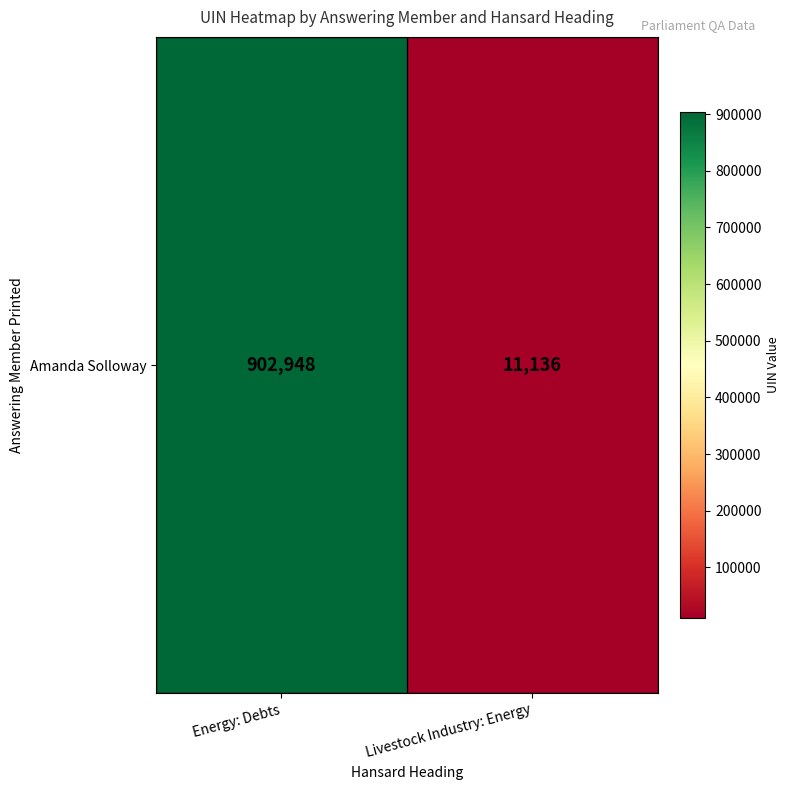

Where is the data nearest to the value 457042?

Energy: Debts